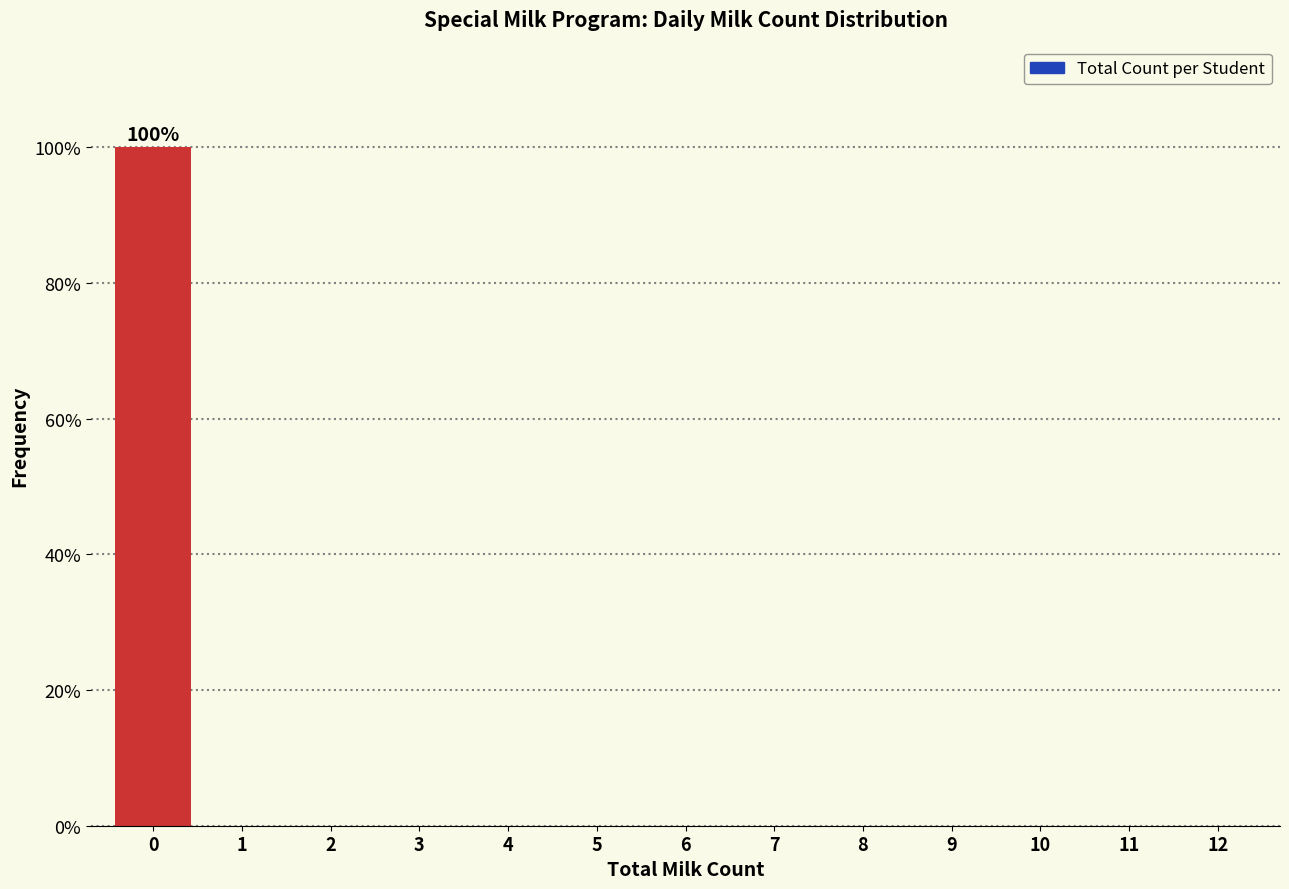

Which range on the x-axis has the tallest bar?

-0.5 to 0.5